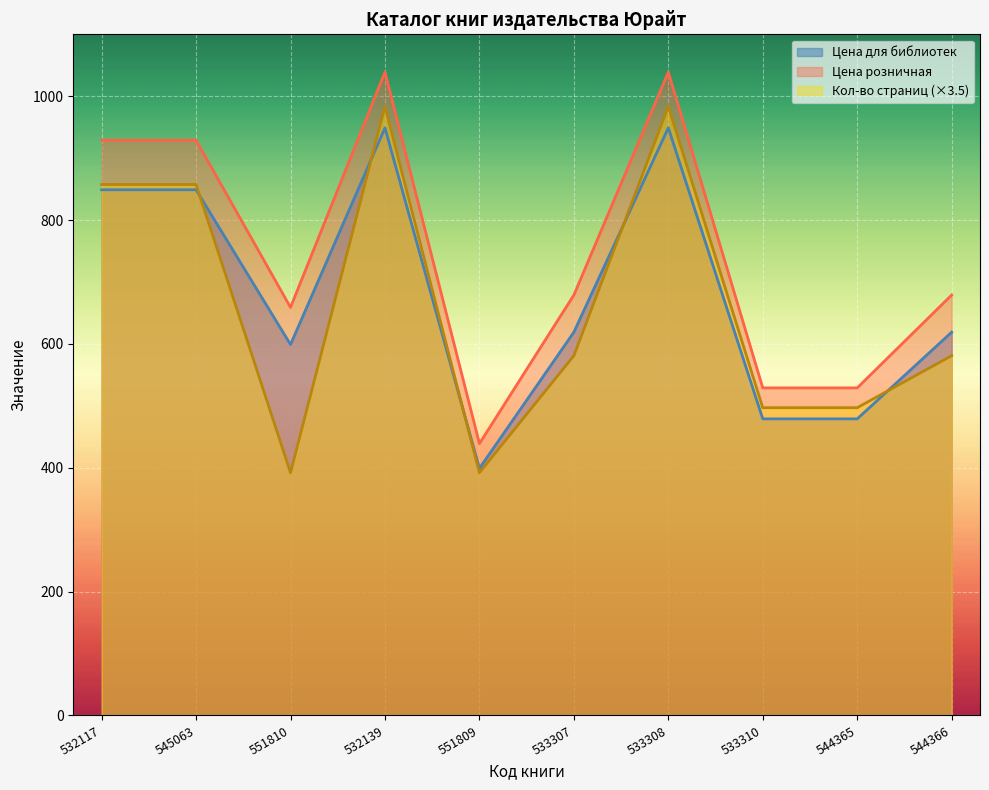

Where is Цена розничная nearest to the value 739?

533307